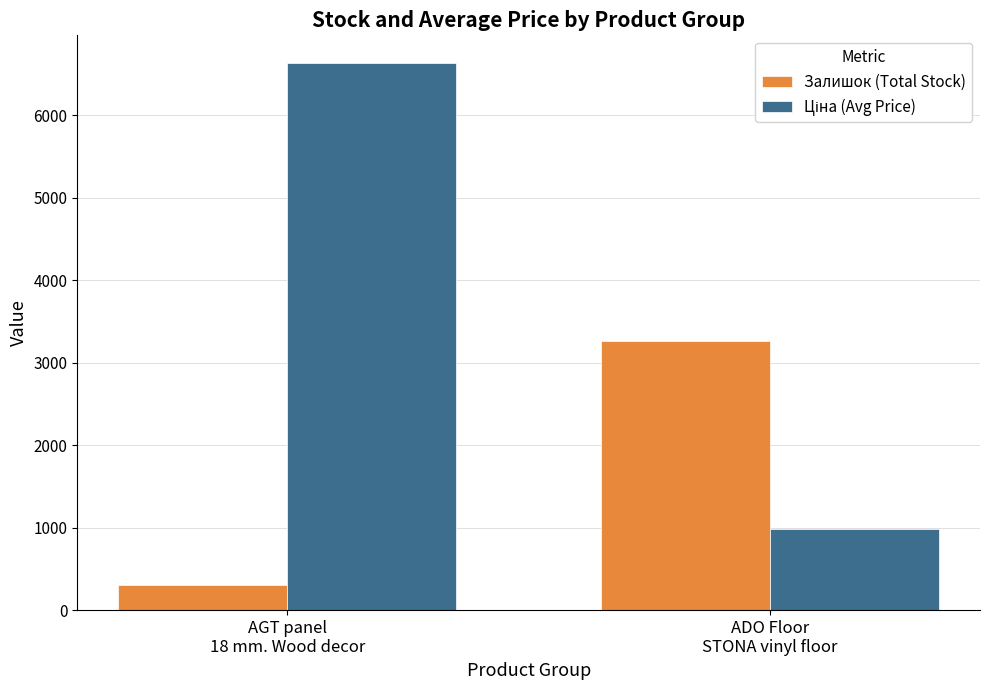

What is the minimum value for Залишок (Total Stock)?

309.0